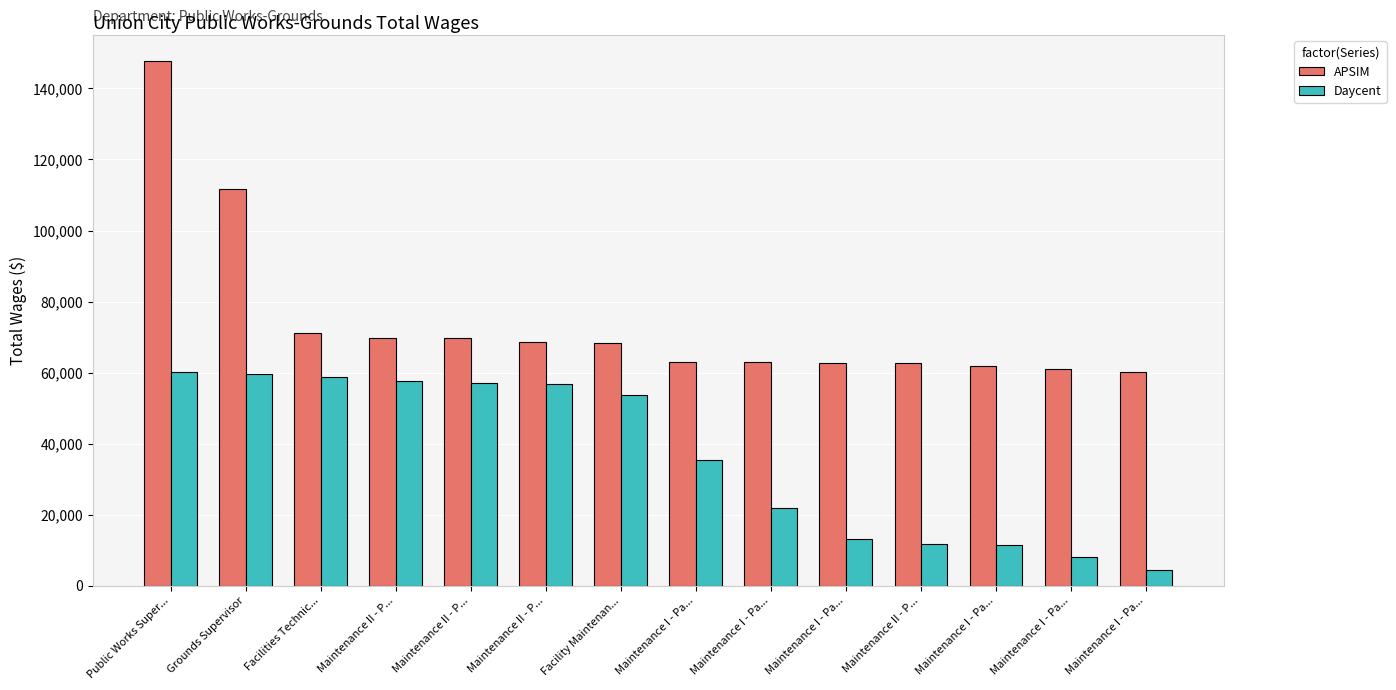

Count the number of data series in this chart.

2